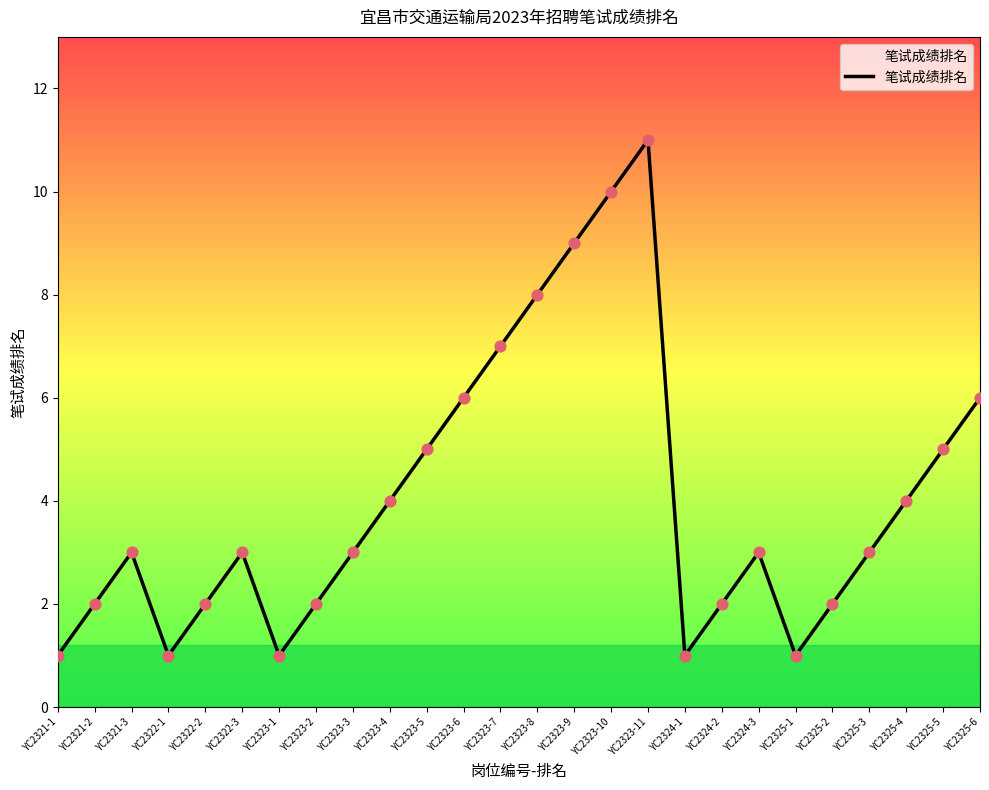

Approximately how many times larger is the value at YC2325-5 compared to YC2325-6?

0.8